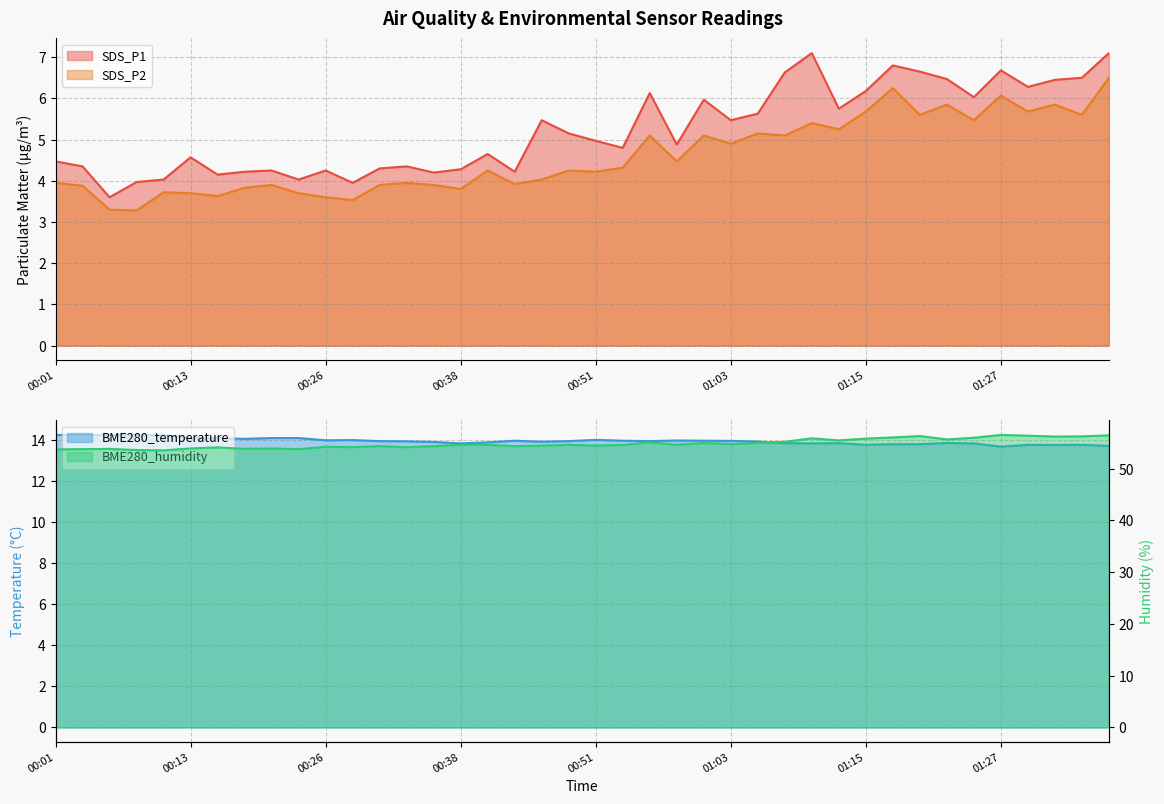

What is the label of the 22nd point from the left?

00:53